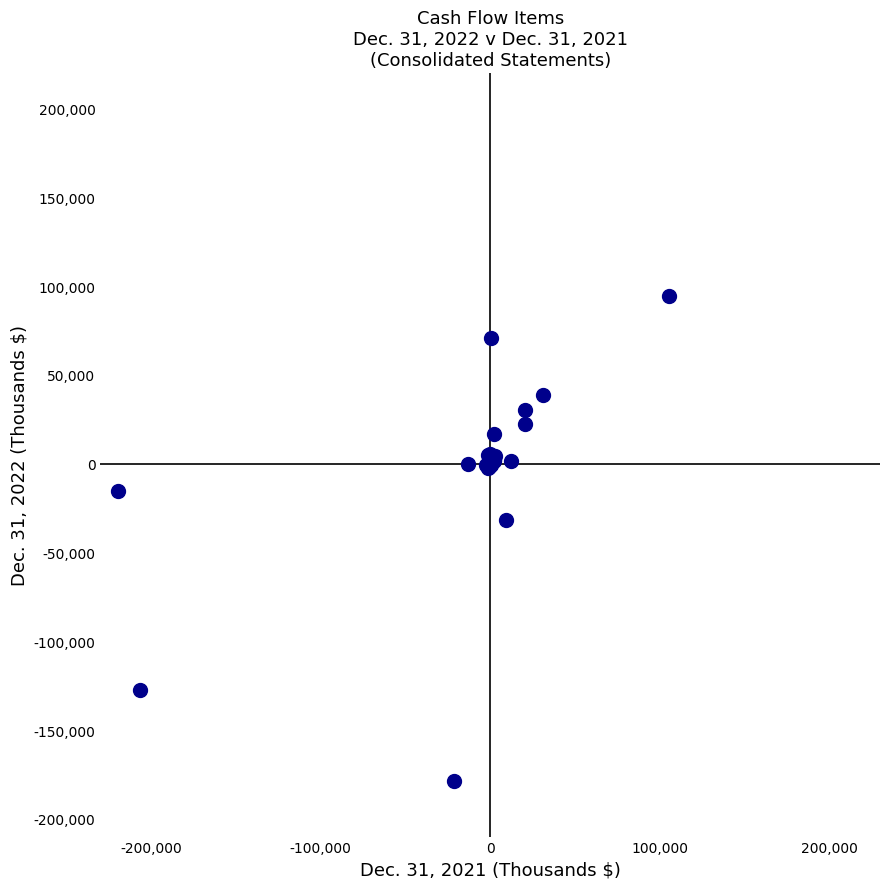

What Y value in the scatter plot is closest to -42013?

-31910